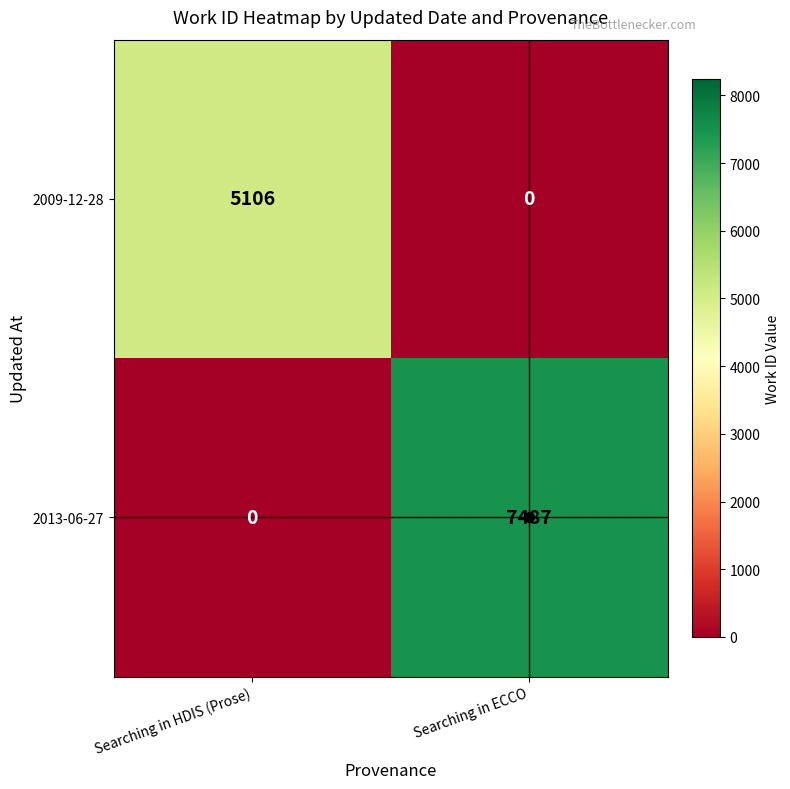

Which series has the widest spread of values?

2013-06-27